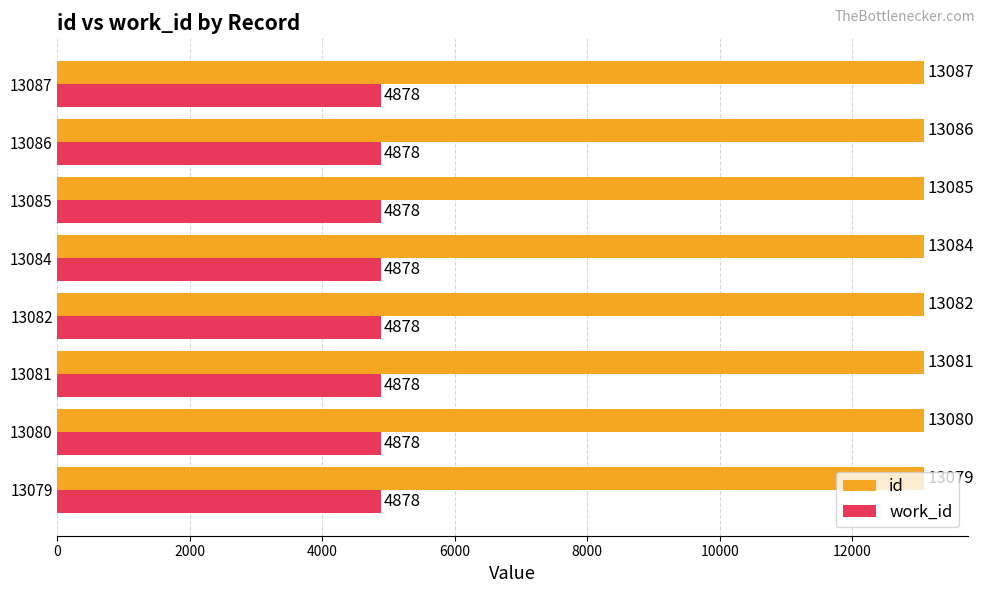

At which category is the sum across all series the highest?

13087